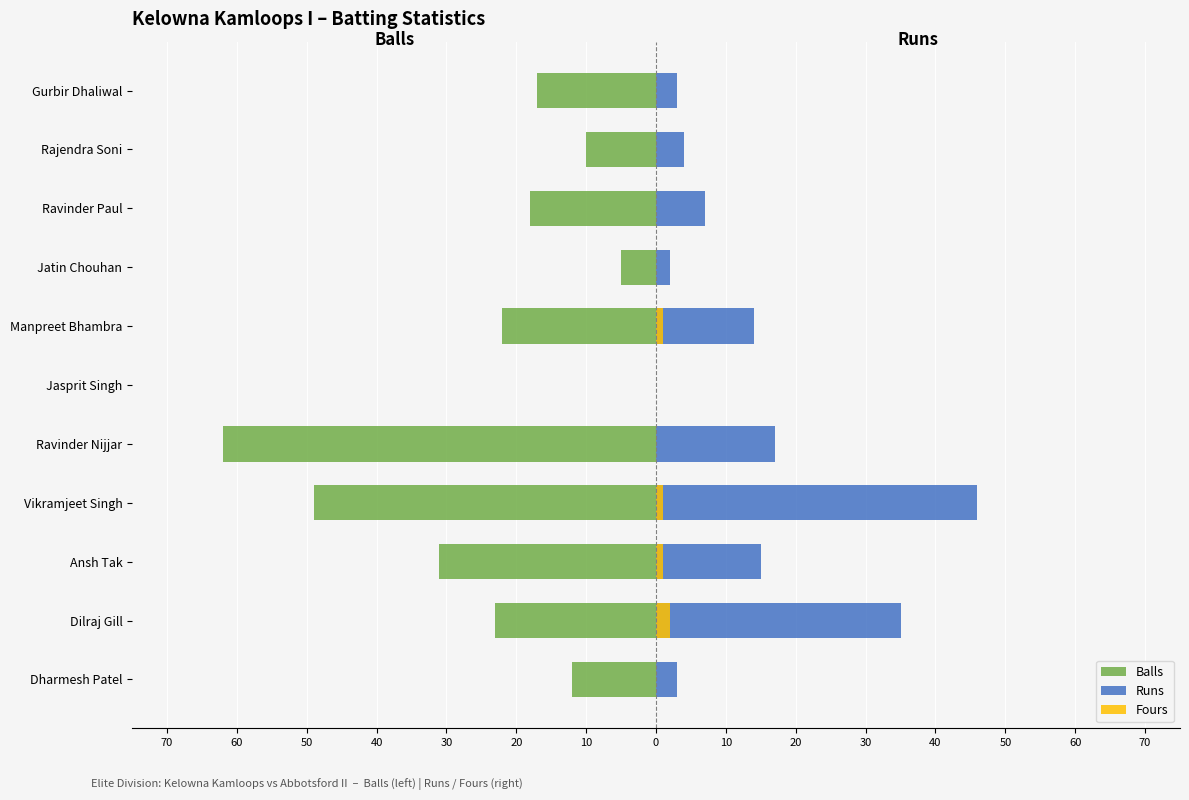

Between Ravinder Nijjar and Gurbir Dhaliwal, which series saw the biggest shift?

Balls